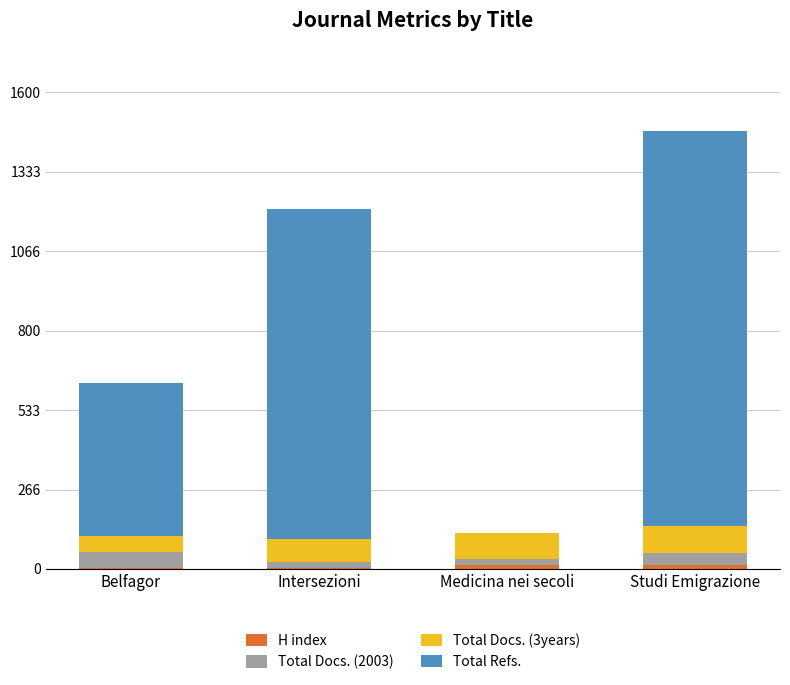

At which category is the sum across all series the highest?

Studi Emigrazione